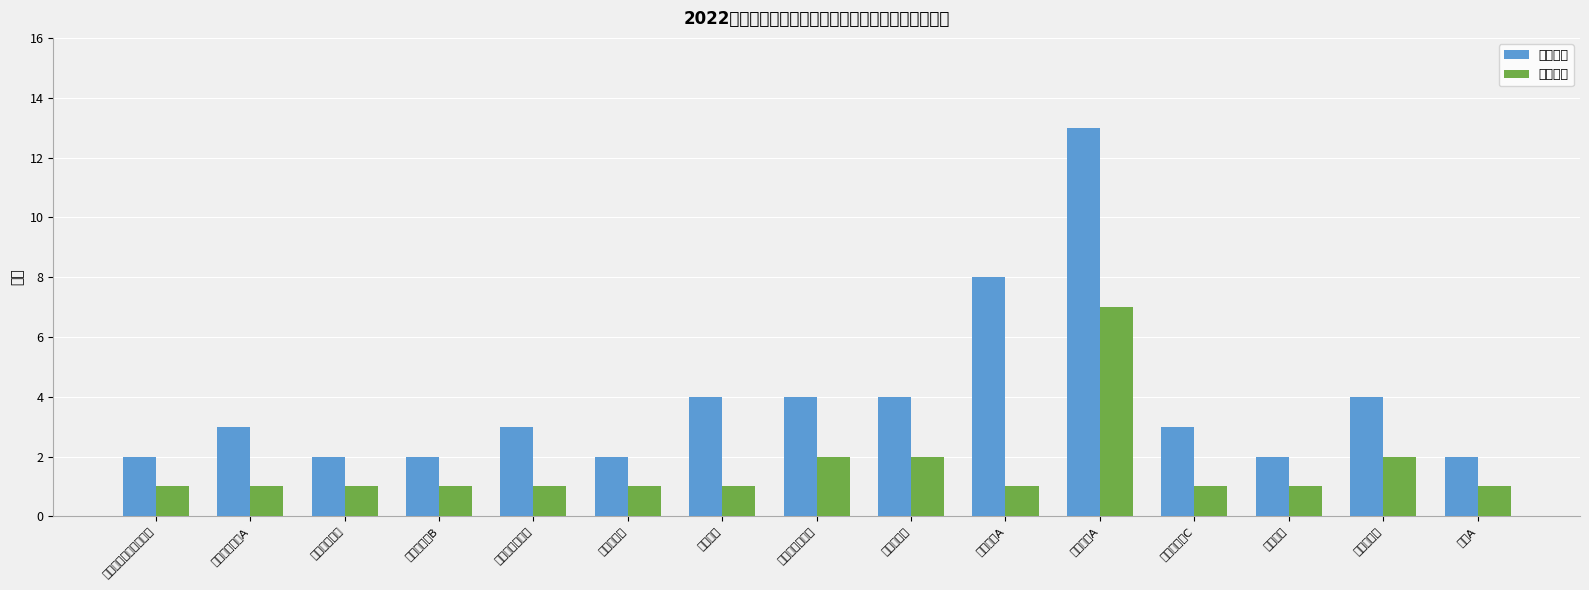

Between 超声科医师B and 医疗科医师C, which is larger?

医疗科医师C